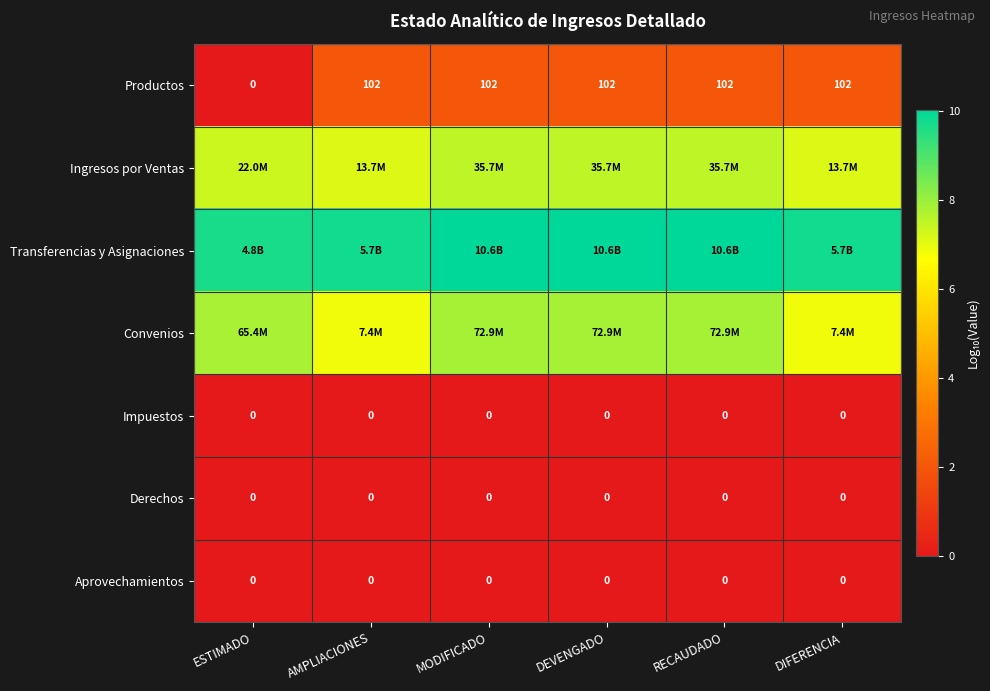

What is the greatest value displayed?

10.0